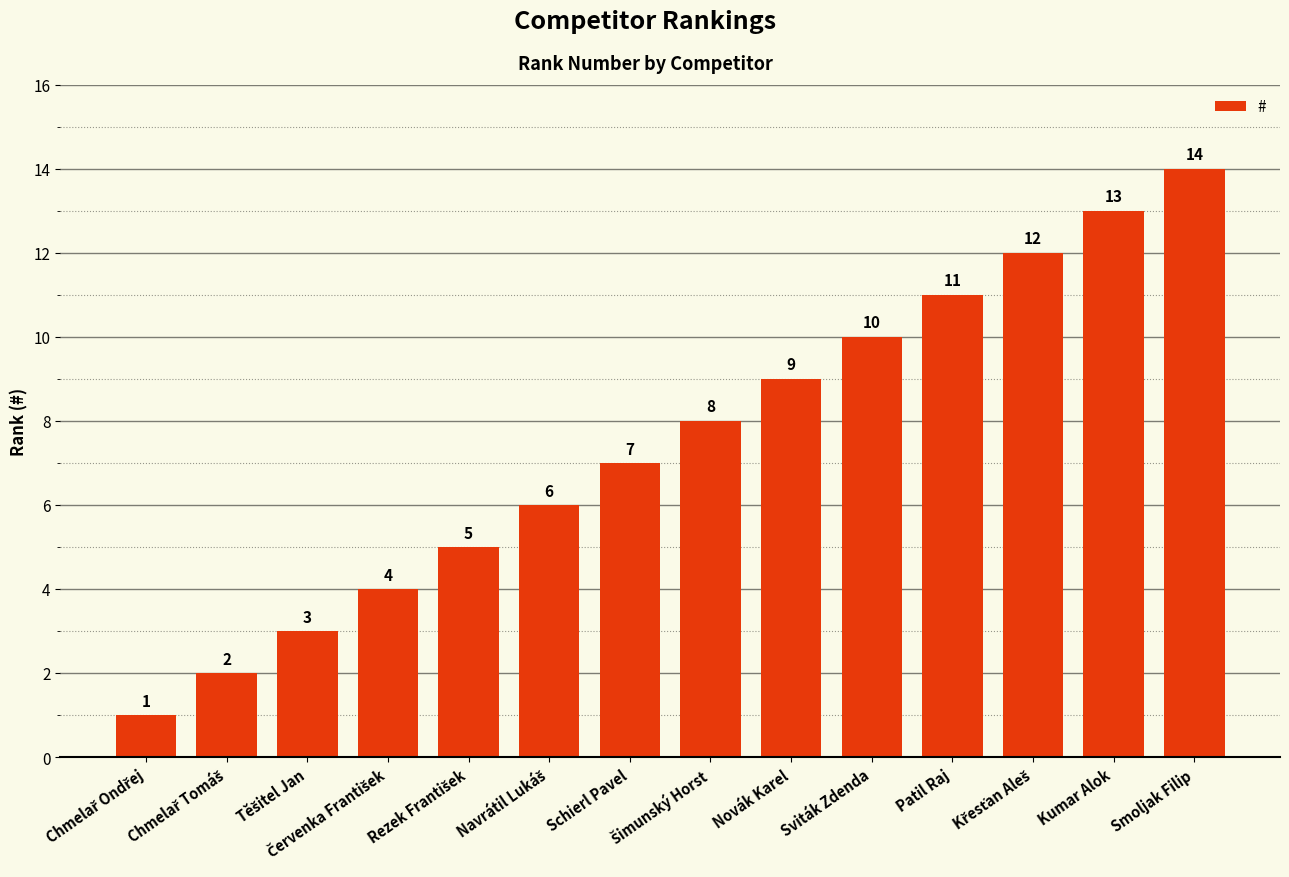

What is the sum of all values?

105